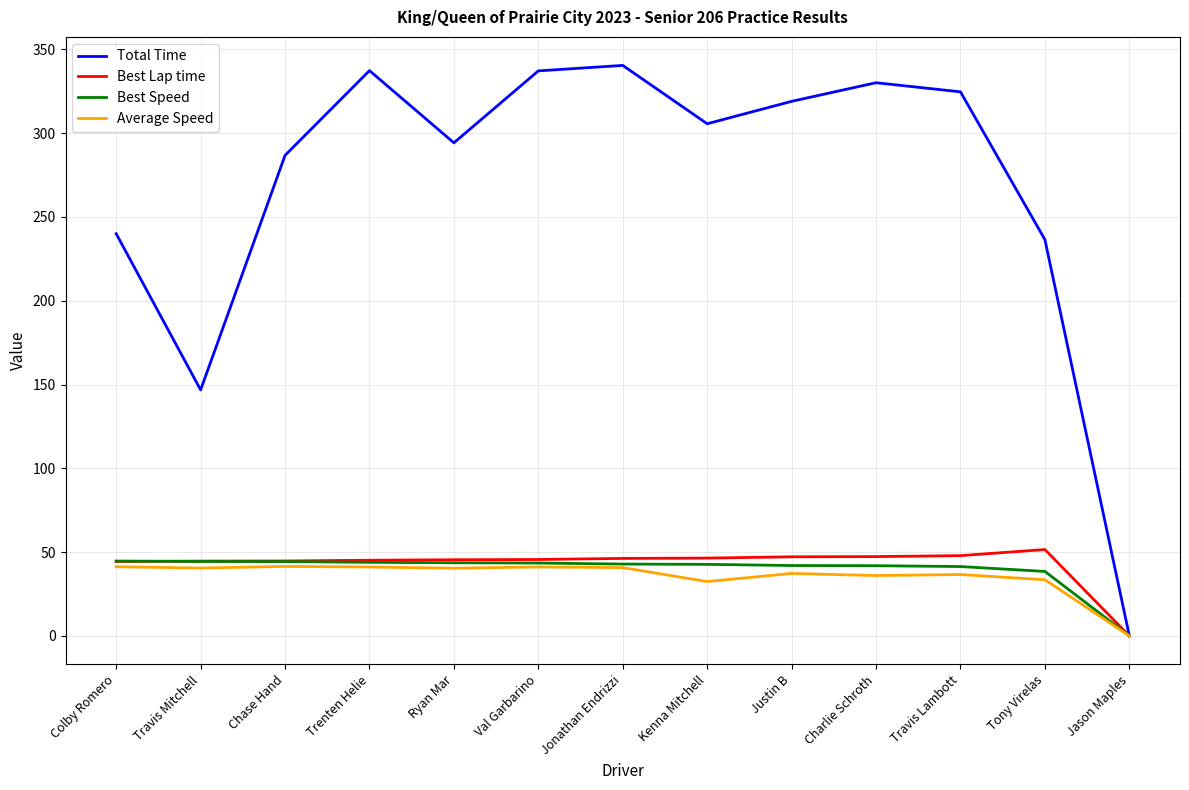

True or false: Average Speed has a value of 14.6 at Val Garbarino.

False